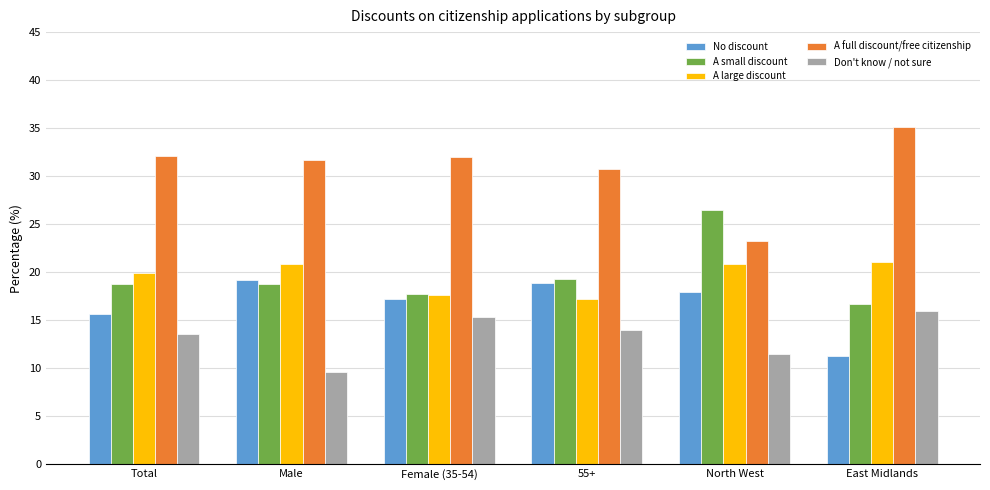

What position from the left is 55+?

4